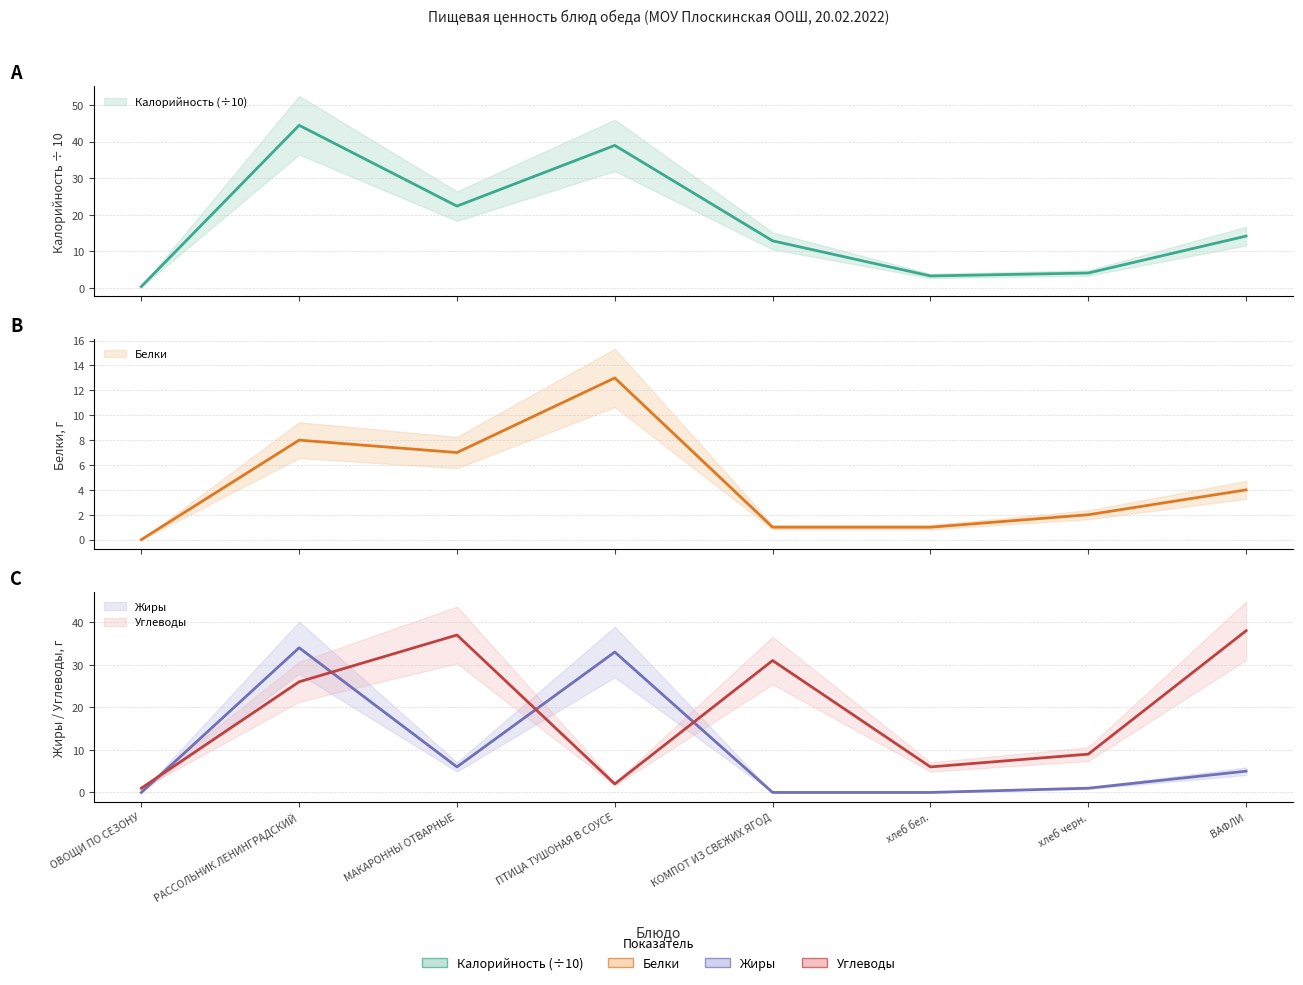

What are all the series names shown in the legend?

Калорийность, Белки, Жиры, Углеводы